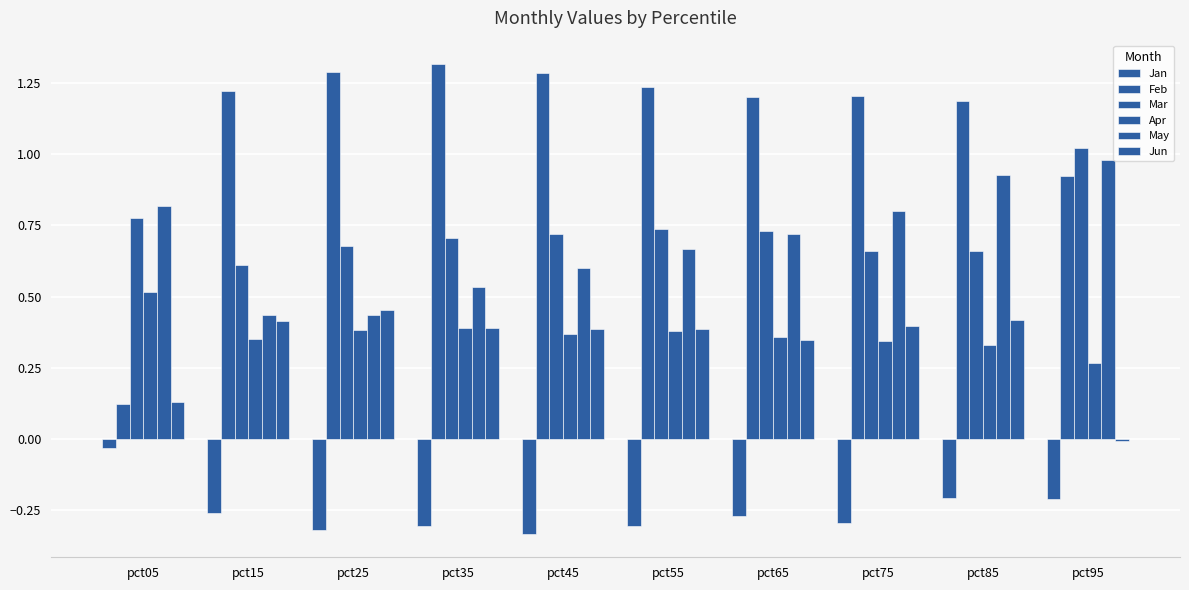

Rank the categories by Apr value from highest to lowest.

pct05, pct35, pct25, pct55, pct45, pct65, pct15, pct75, pct85, pct95